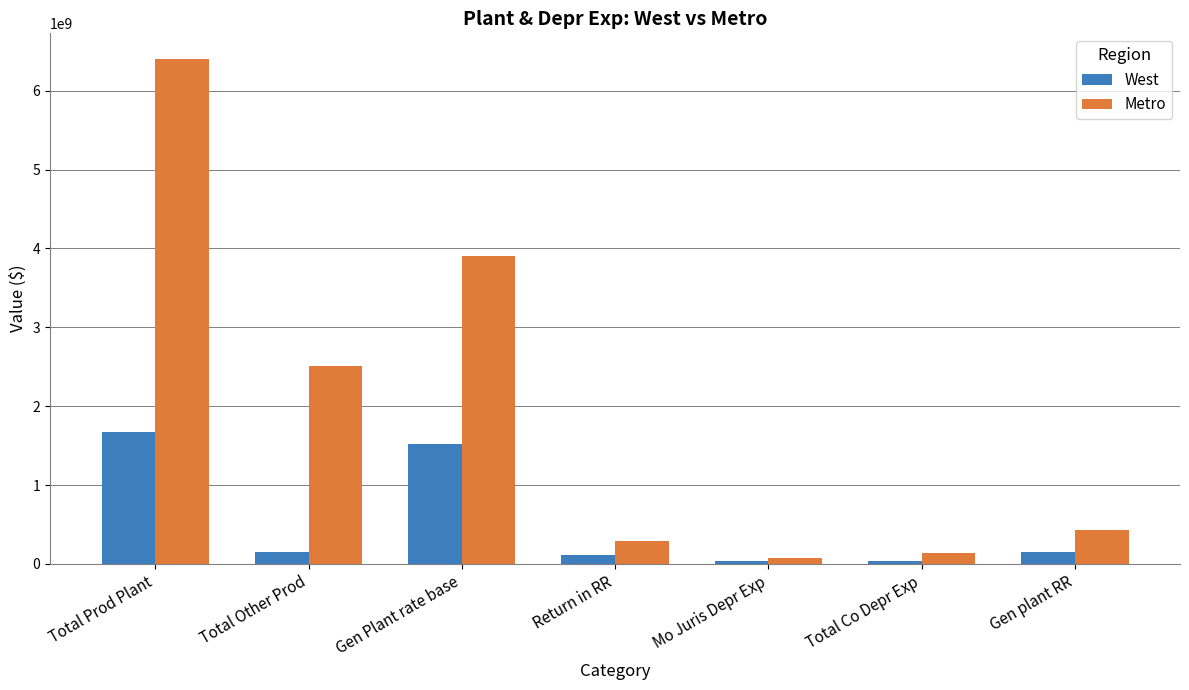

What position from the right is Total Other Prod?

6